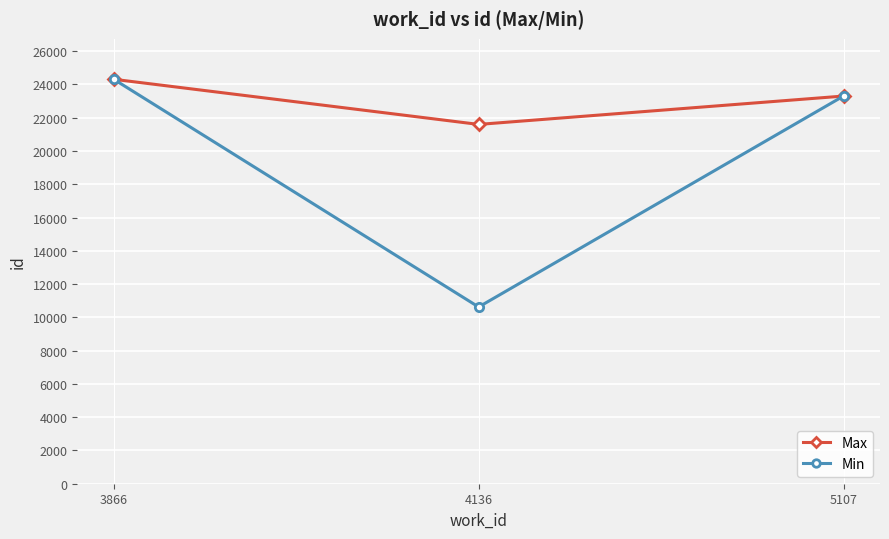

What is the minimum value for Max?

21598